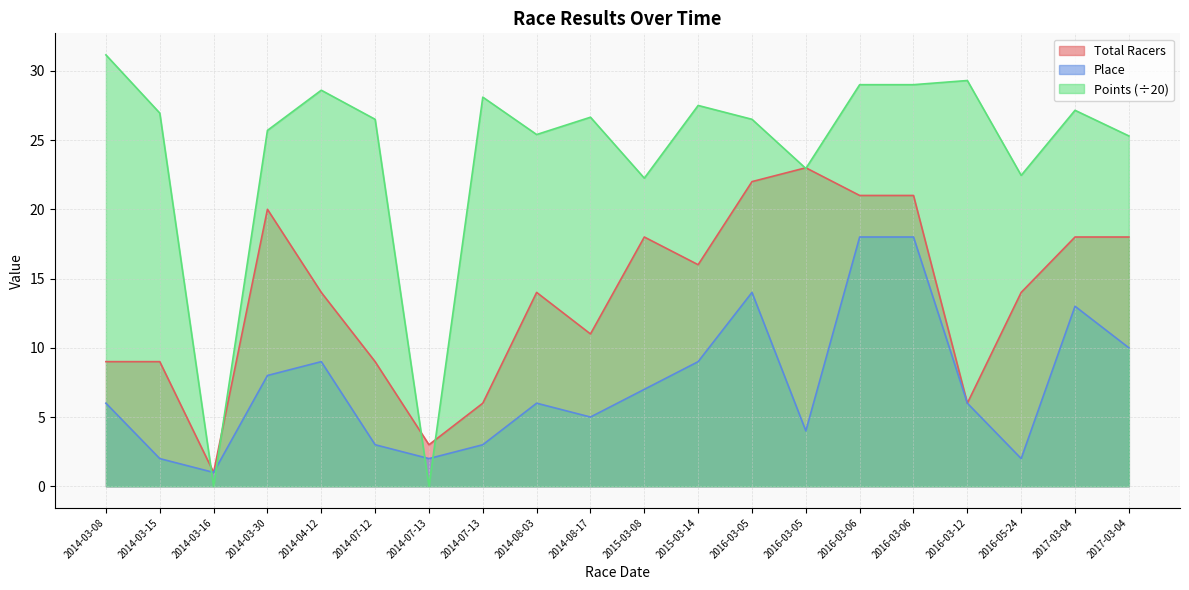

List the series in order of their peak value, lowest first.

Place, Total Racers, Points (÷20)